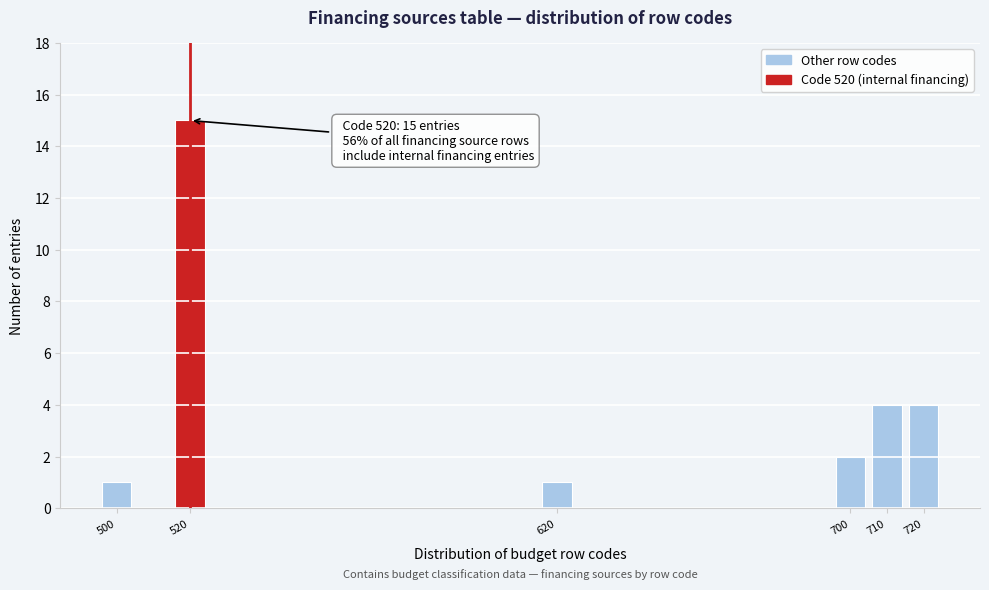

Reading right to left, transcribe all the data shown in this chart.

4	4	2	1	15	1